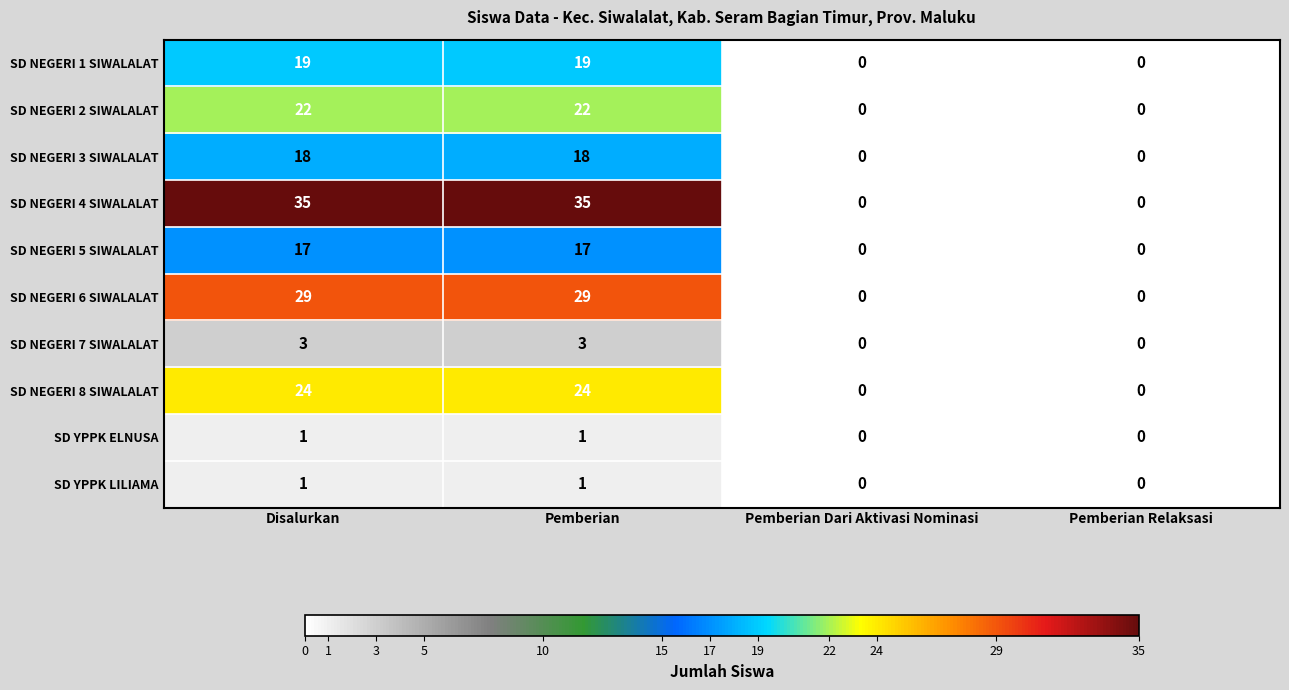

What is the sum of all SD NEGERI 7 SIWALALAT values?

6